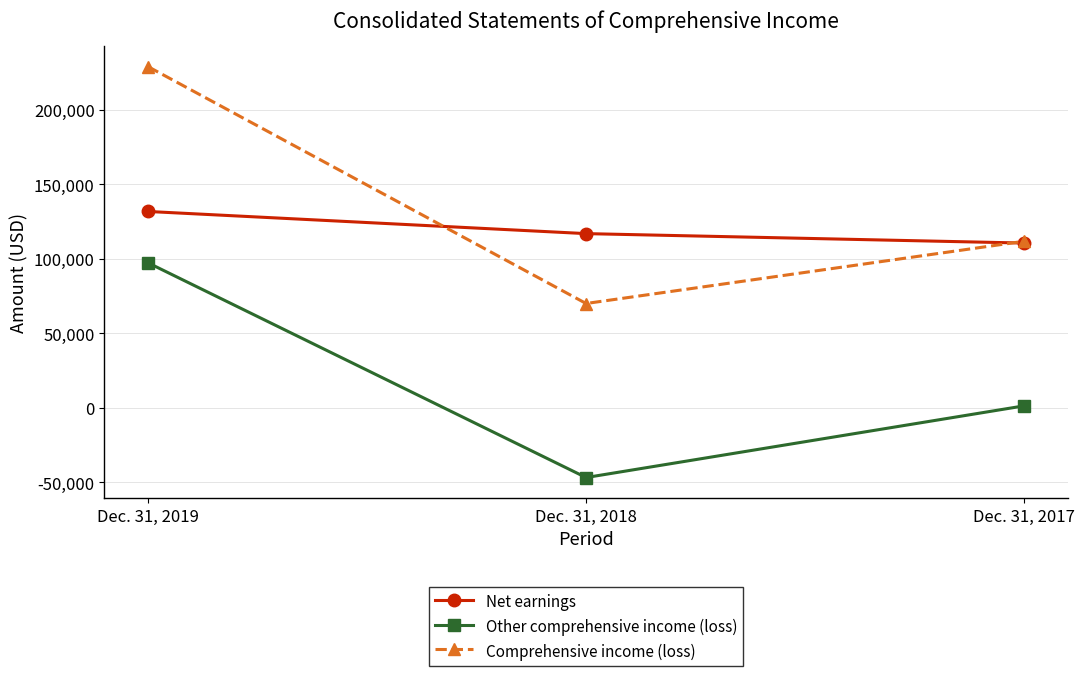

How many values in the Comprehensive income (loss) series are below 111619?

1